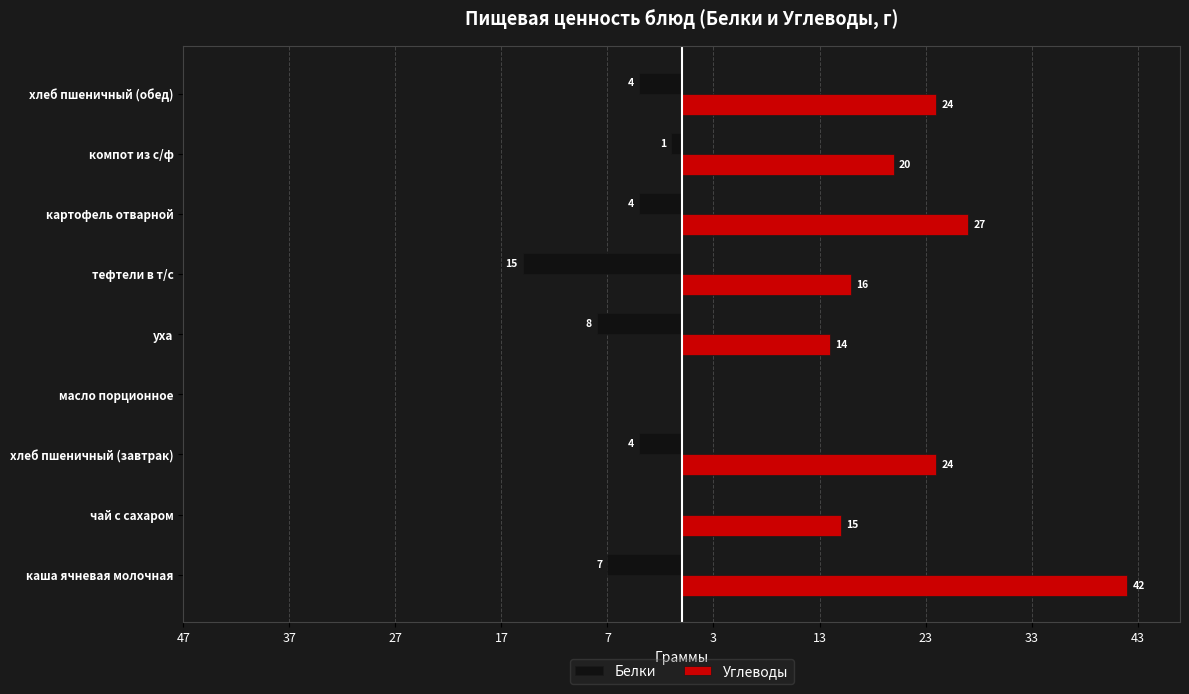

What are all the series names shown in the legend?

Белки, Углеводы